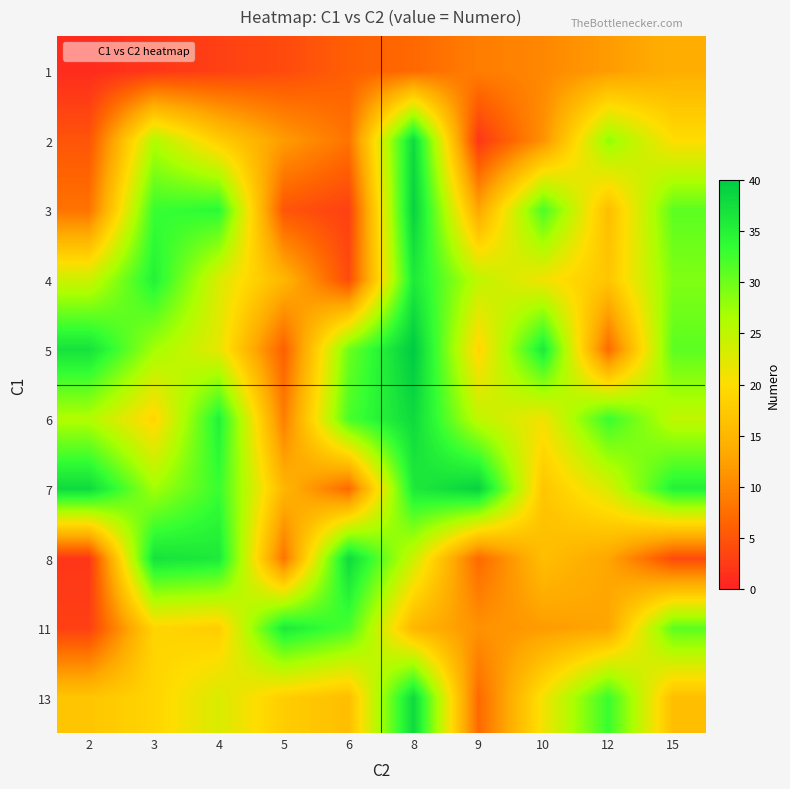

Which label corresponds to the smallest value in the chart?

2